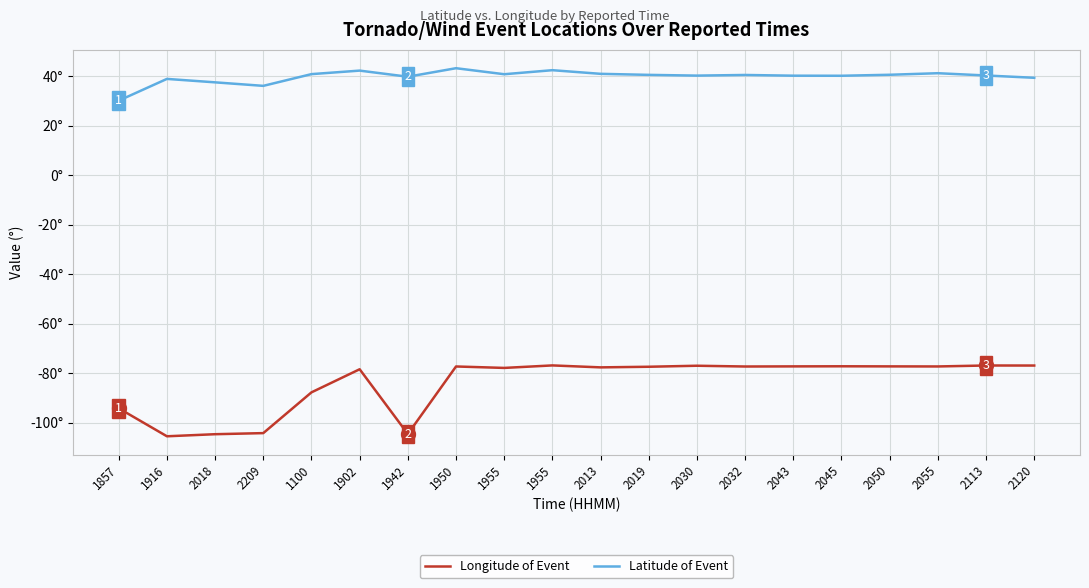

Does the chart display data point markers on the line(s)?

No